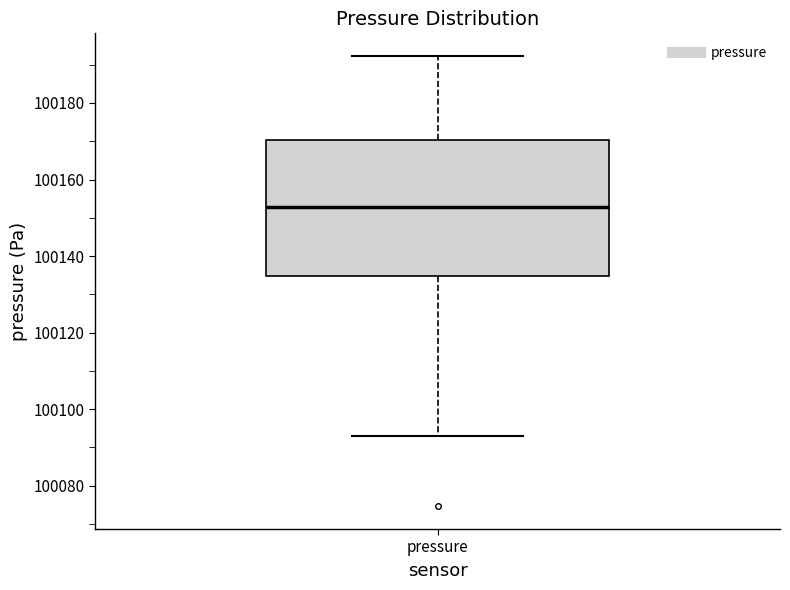

Transcribe this box plot: give where the median line is, the range the box spans, and where the two whiskers end, as read against the y-axis. The values are not printed on the chart, so give them approximately, as read against the axis.

median 100152, box 100134 to 100170, whiskers 100092 to 100192